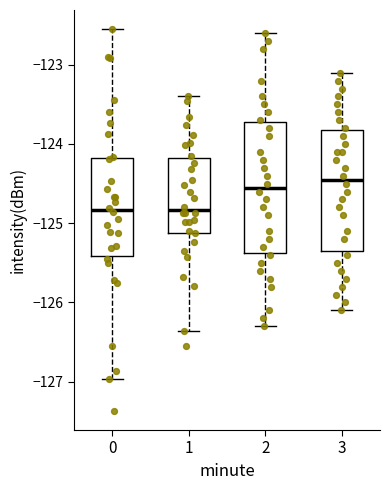

Which box is the tallest, from its lower edge to its upper edge?

2